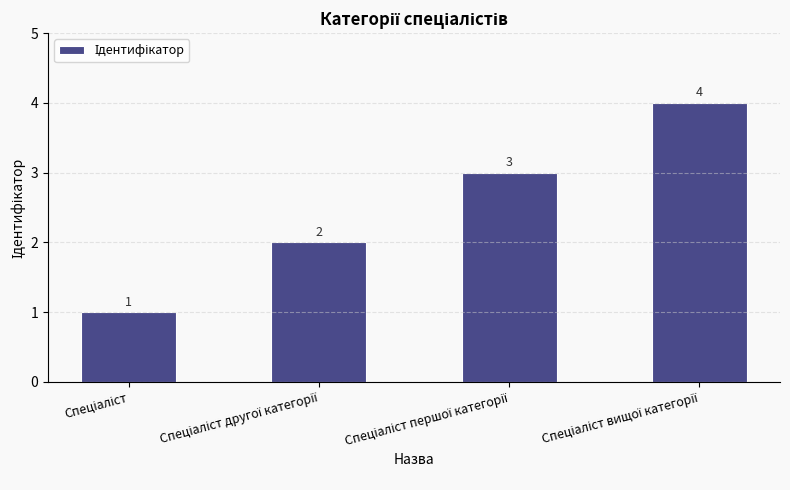

What is the sum of all values?

10